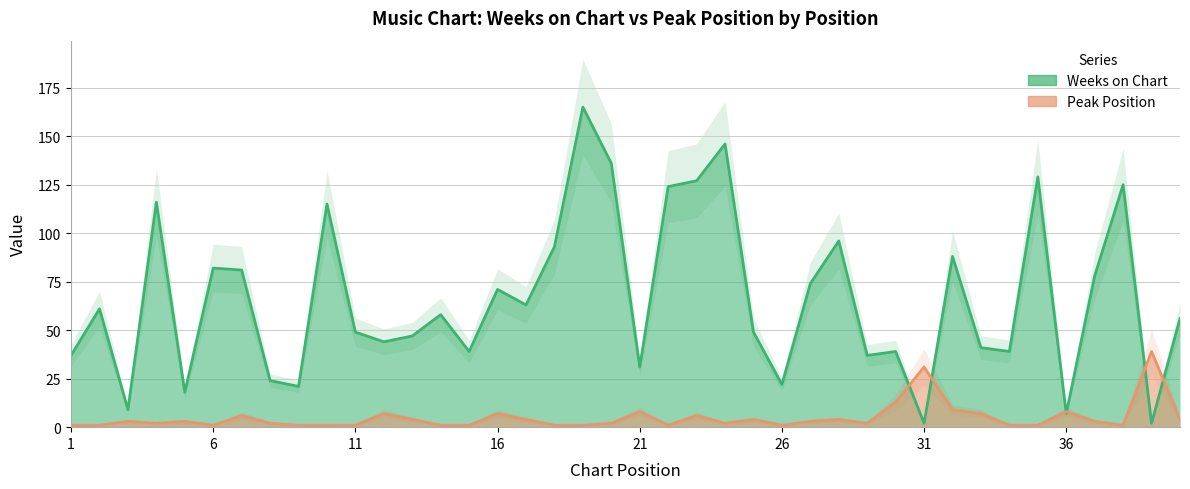

The Weeks on Chart series shows 2 at 39. True or false?

True